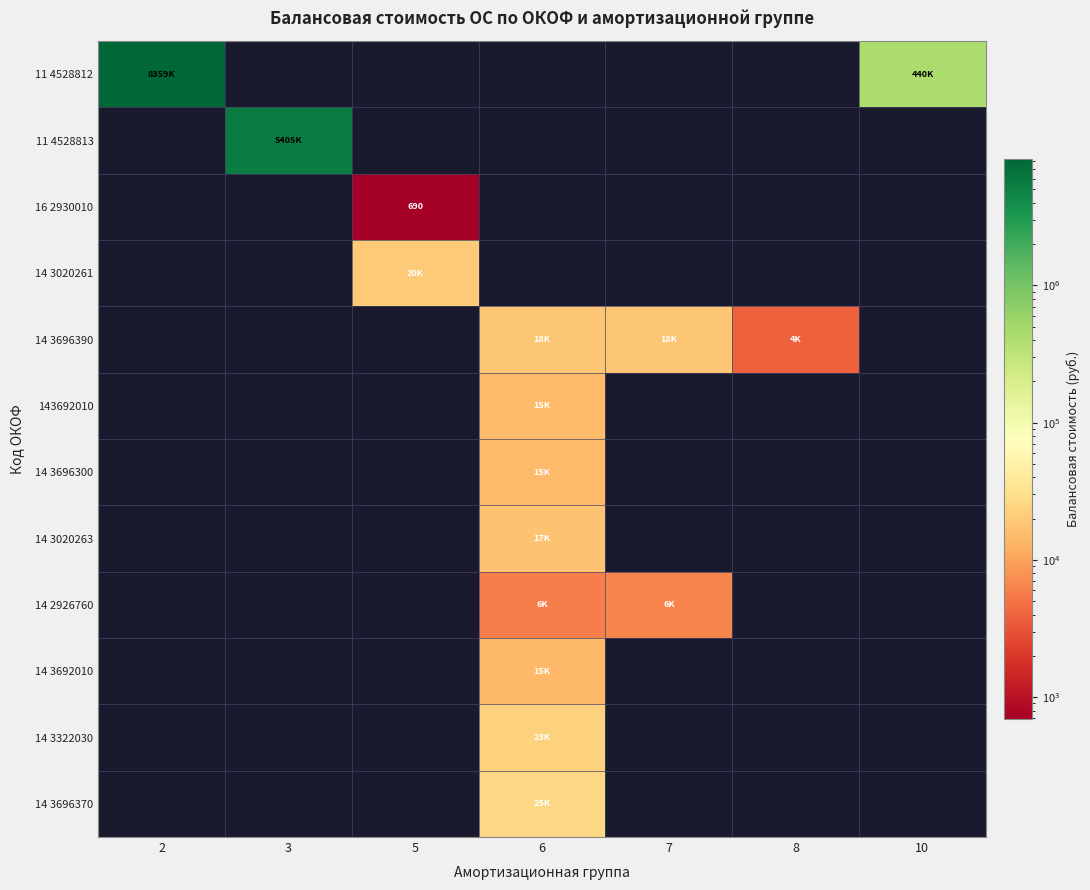

The value of 143692010 at 2 is 0.0. True or false?

True